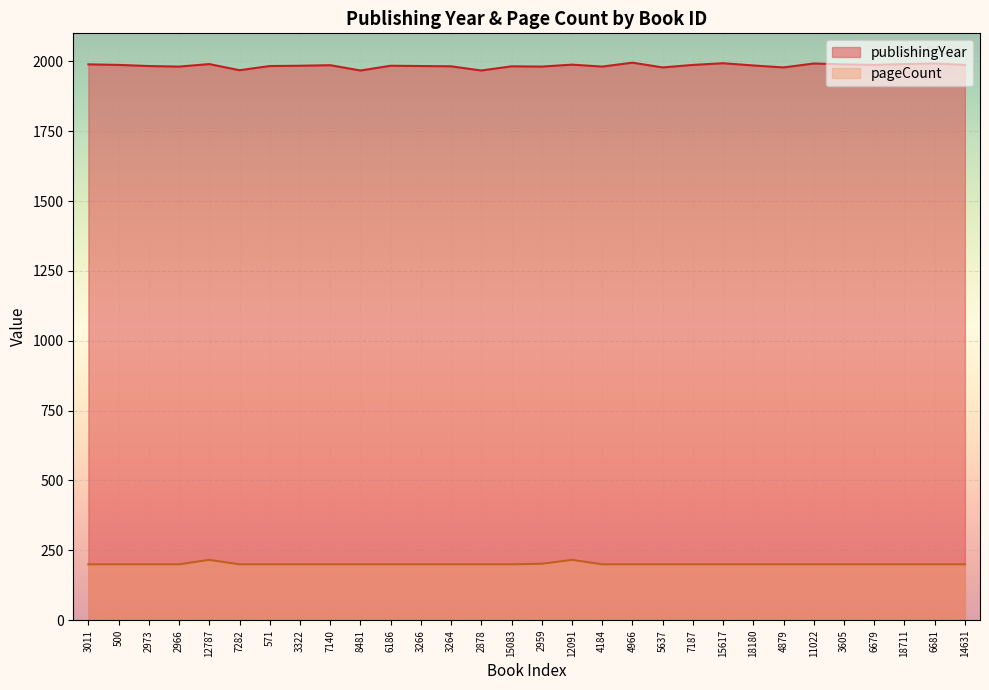

Where is pageCount nearest to the value 208?

2959